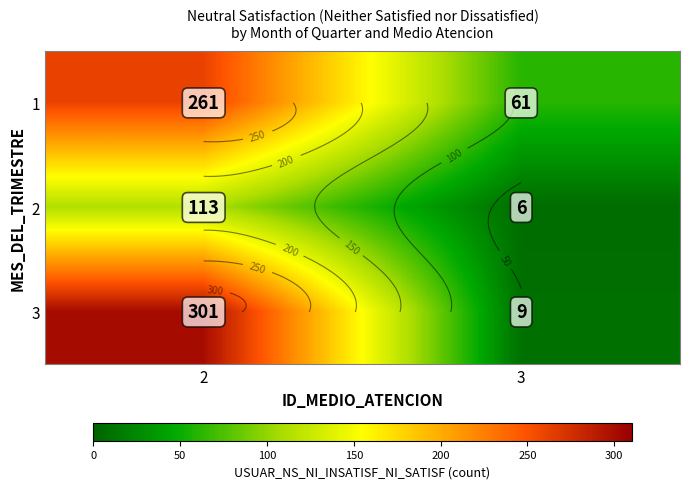

Between 2 and 3, which is larger?

2